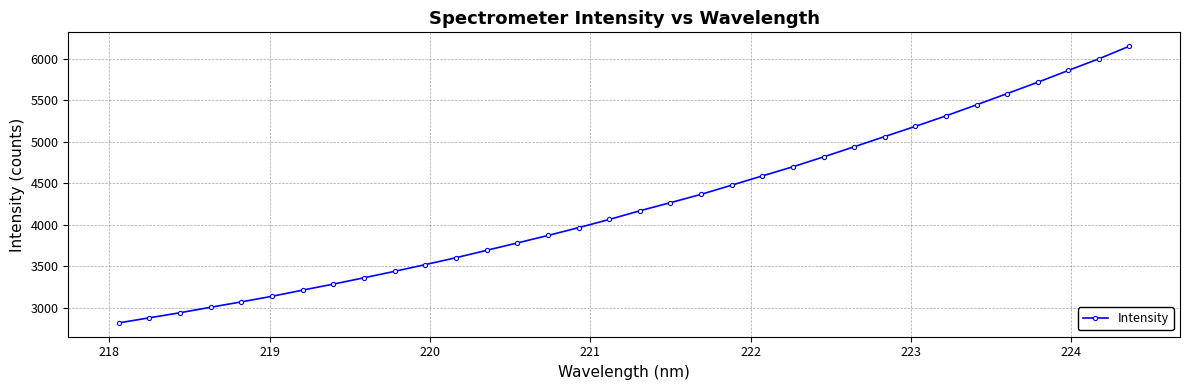

What is the difference between the maximum and minimum values?

3337.6